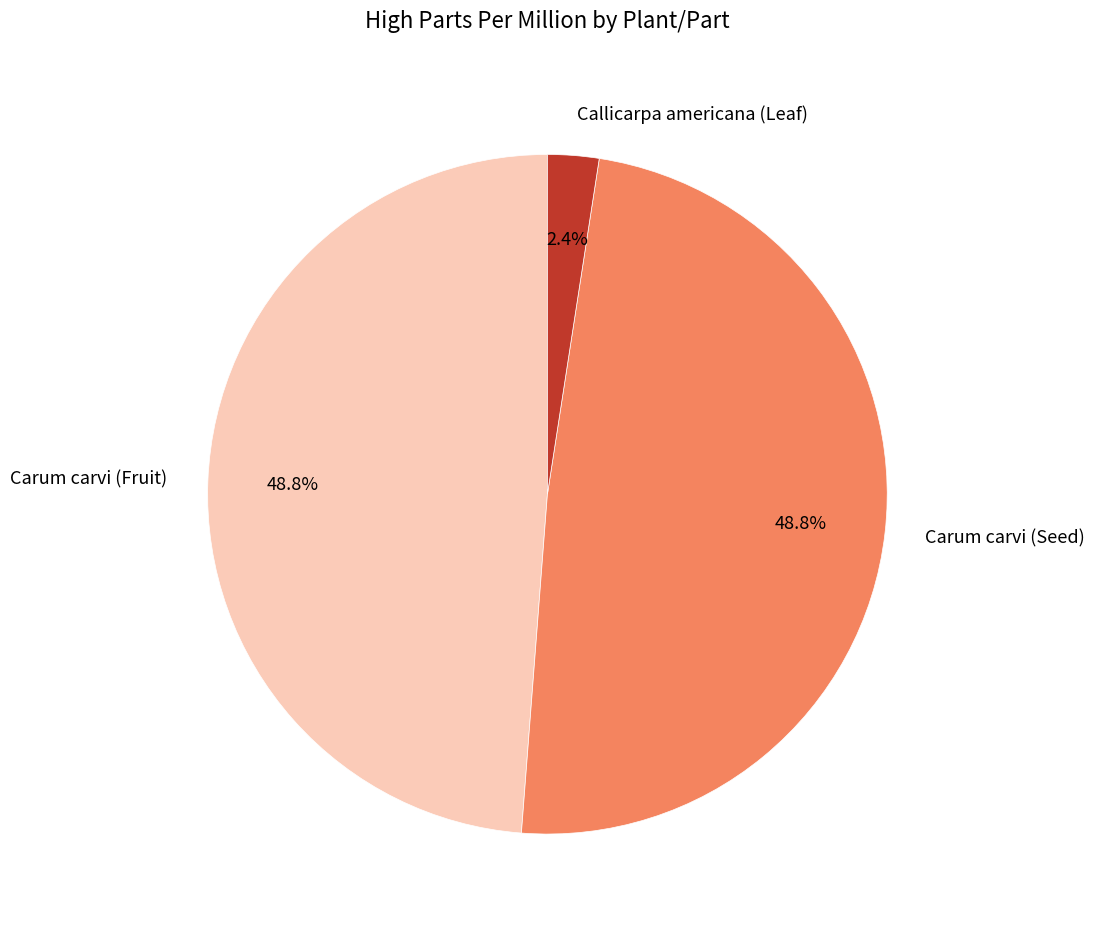

Combined, what portion of the pie is Carum carvi (Fruit) and Callicarpa americana (Leaf)?

51.2%